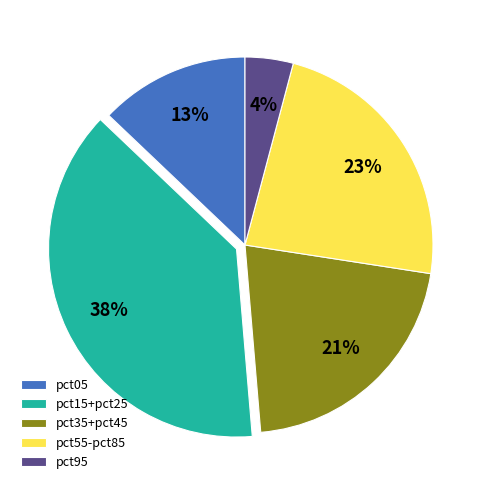

What is the smallest slice in the pie chart?

pct95